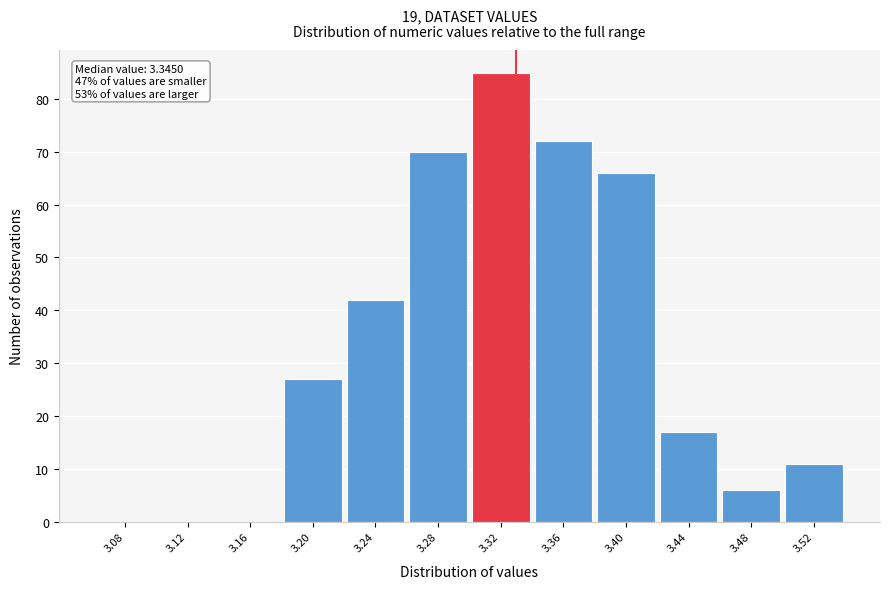

Reading left to right, extract all data points from this chart.

3.08=0	3.12=0	3.16=0	3.20=27	3.24=42	3.28=70	3.32=85	3.36=72	3.40=66	3.44=17	3.48=6	3.52=11